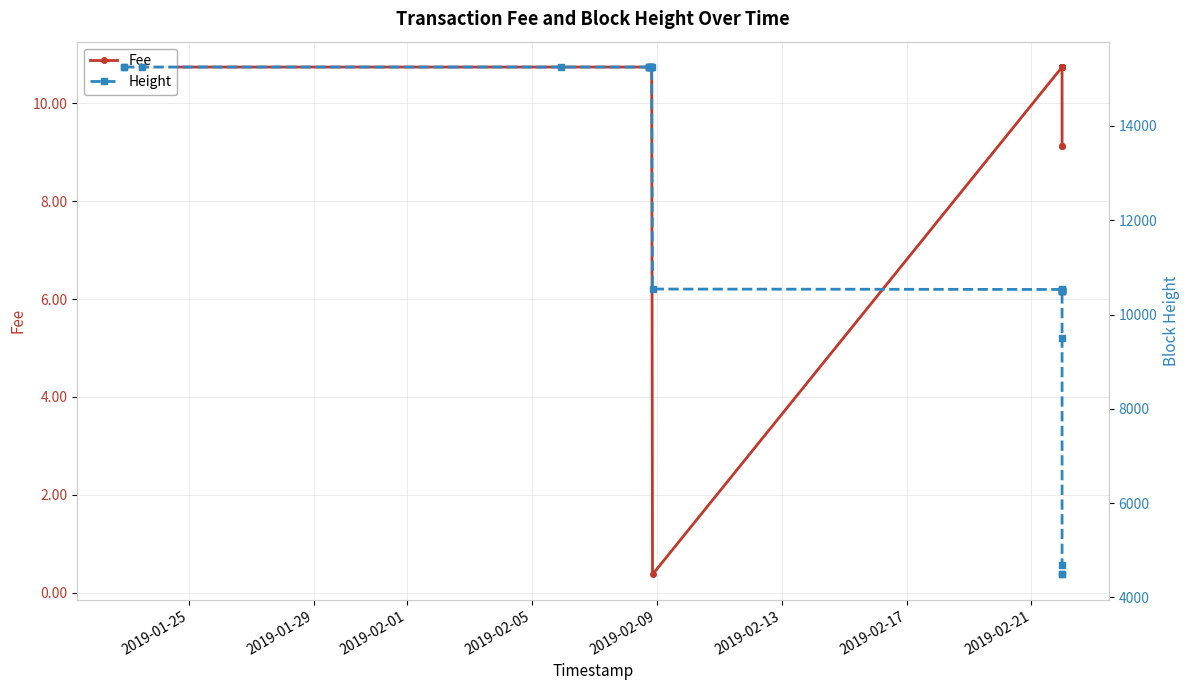

List the series in order of their peak value, lowest first.

Fee, Height